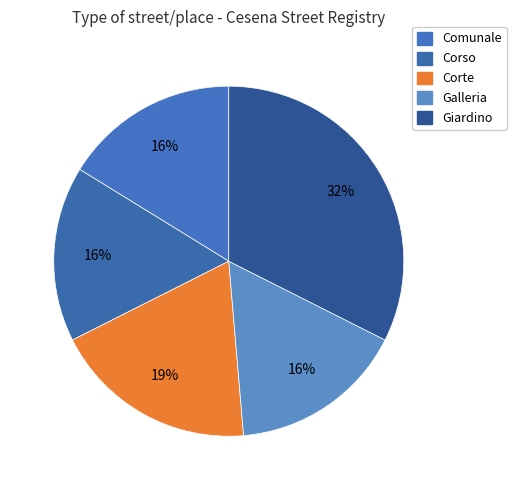

Which category has the smallest portion of the pie?

Comunale